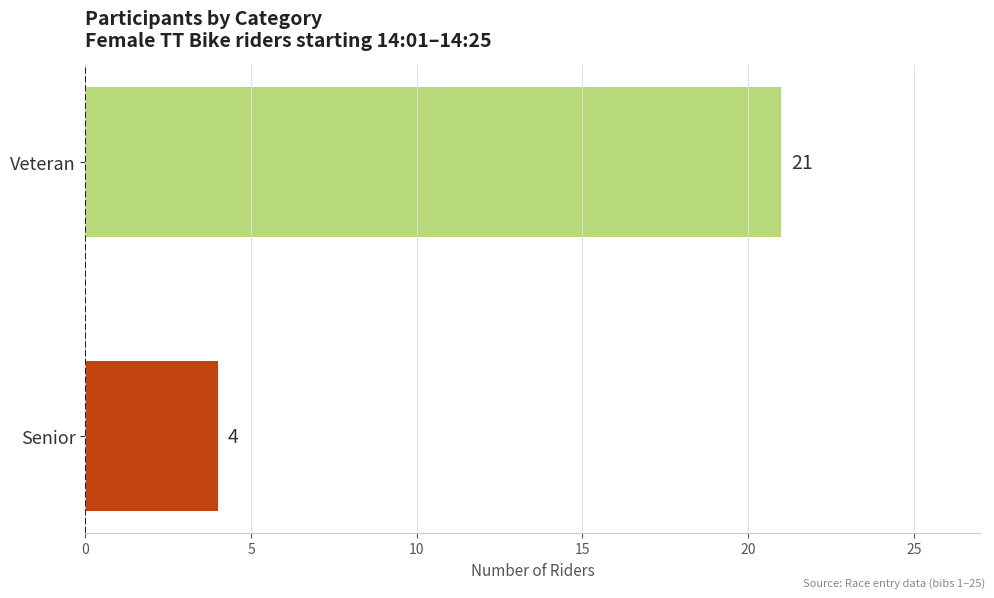

What is the difference between the maximum and minimum values?

17